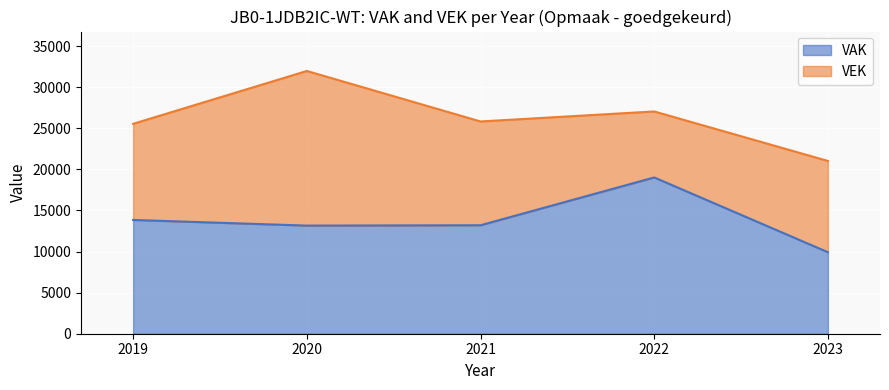

What is the approximate value at 2022, to the nearest 50?

19000